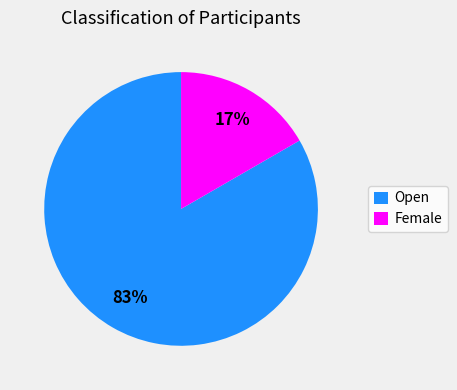

Is the sum of Open and Female greater than half?

Yes